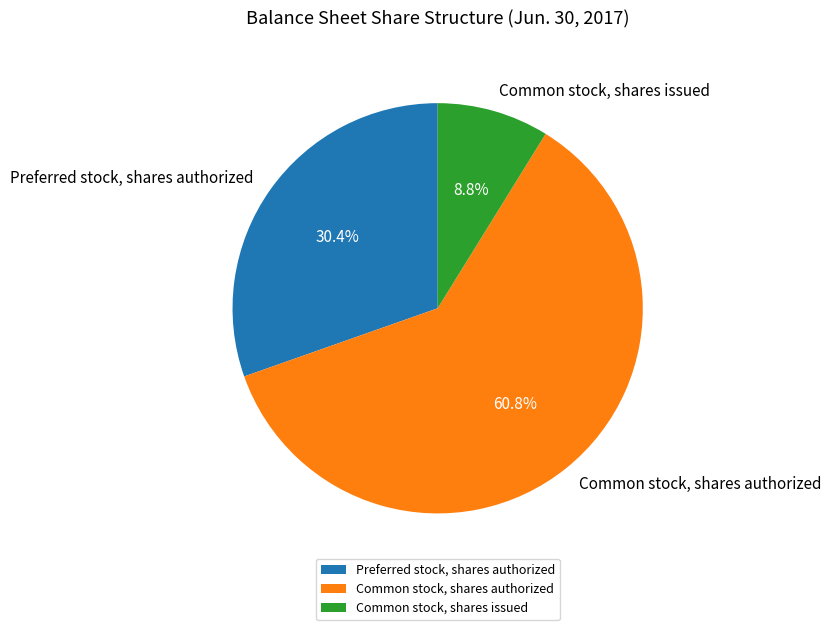

To the nearest percent, what is the combined percentage of Common stock, shares authorized and Preferred stock, shares authorized?

91%